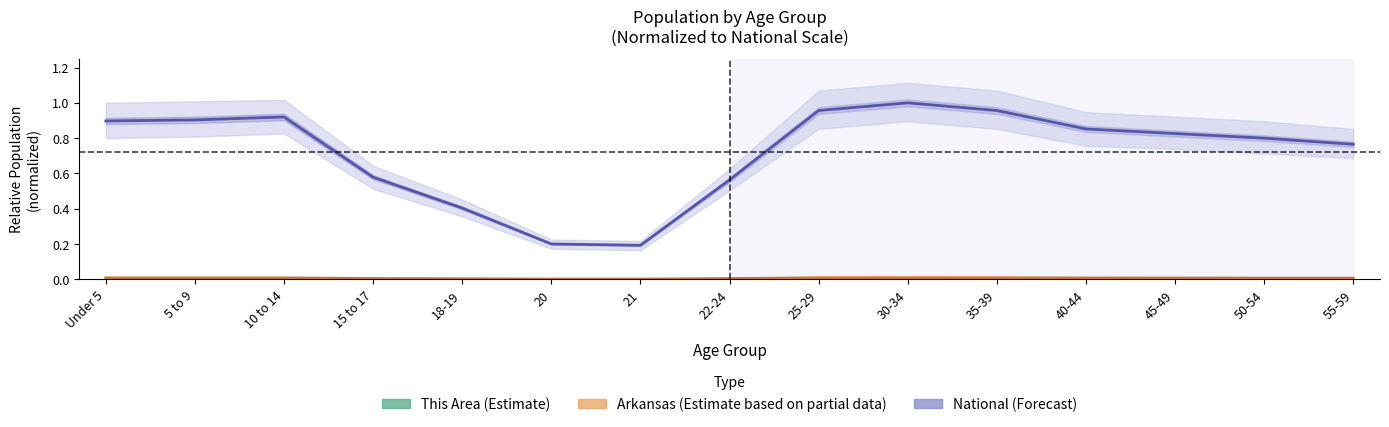

At how many categories does at least one series exceed 0?

15